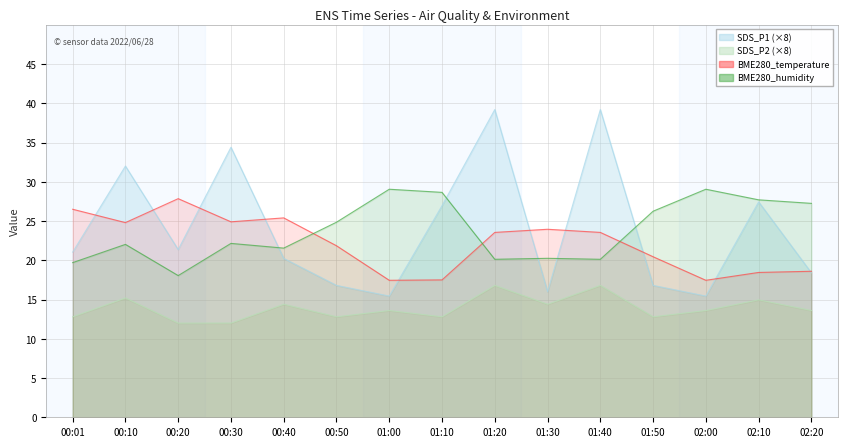

List the labels in order of BME280_humidity value, smallest first.

00:20, 00:01, 01:20, 01:40, 01:30, 00:40, 00:10, 00:30, 00:50, 01:50, 02:20, 02:10, 01:10, 01:00, 02:00